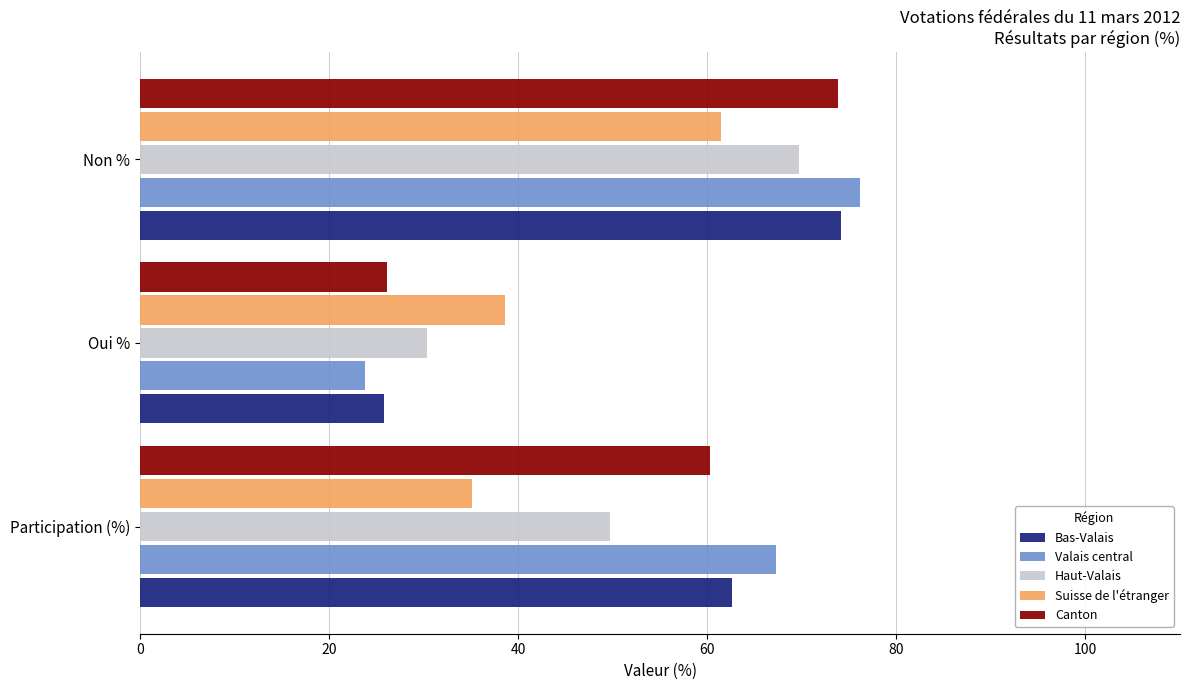

Is it true that Bas-Valais equals 62.6 at Participation (%)?

True